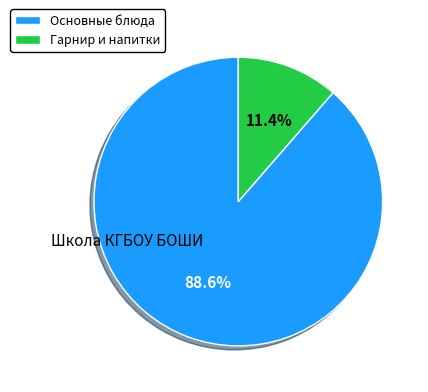

Does any single category account for the majority?

Yes